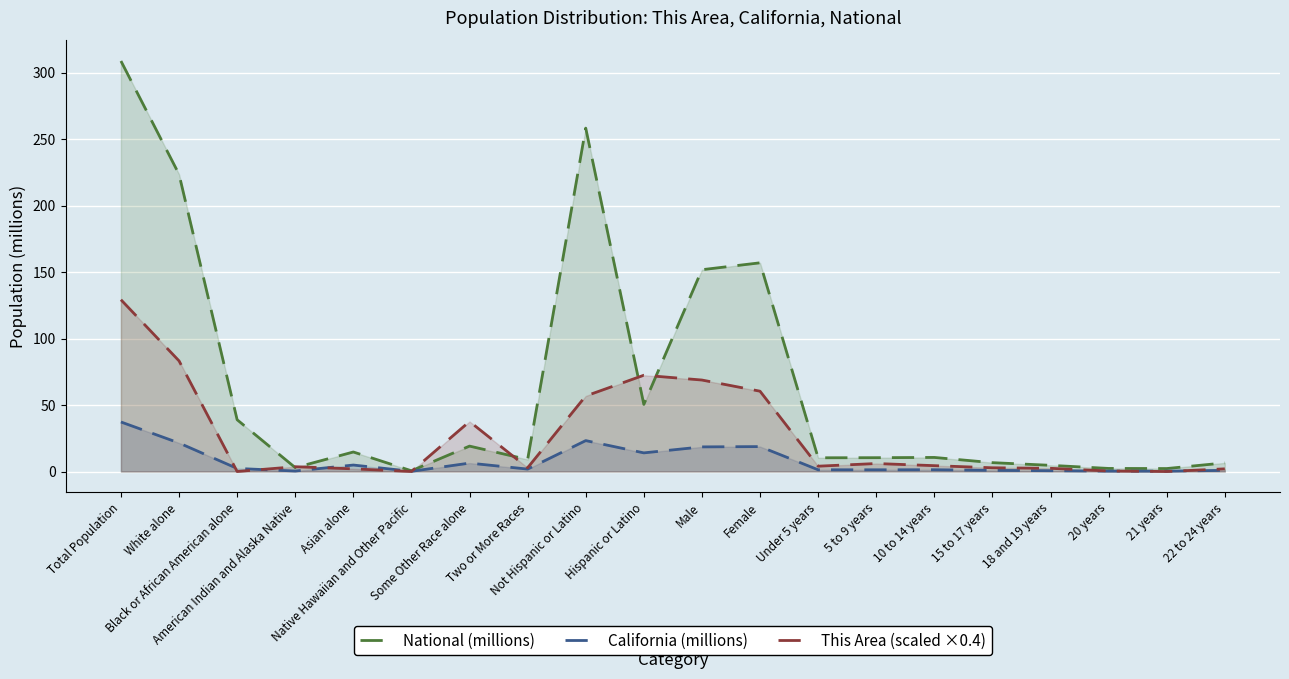

What are all the series names shown in the legend?

National (millions), California (millions), This Area (scaled ×0.4)